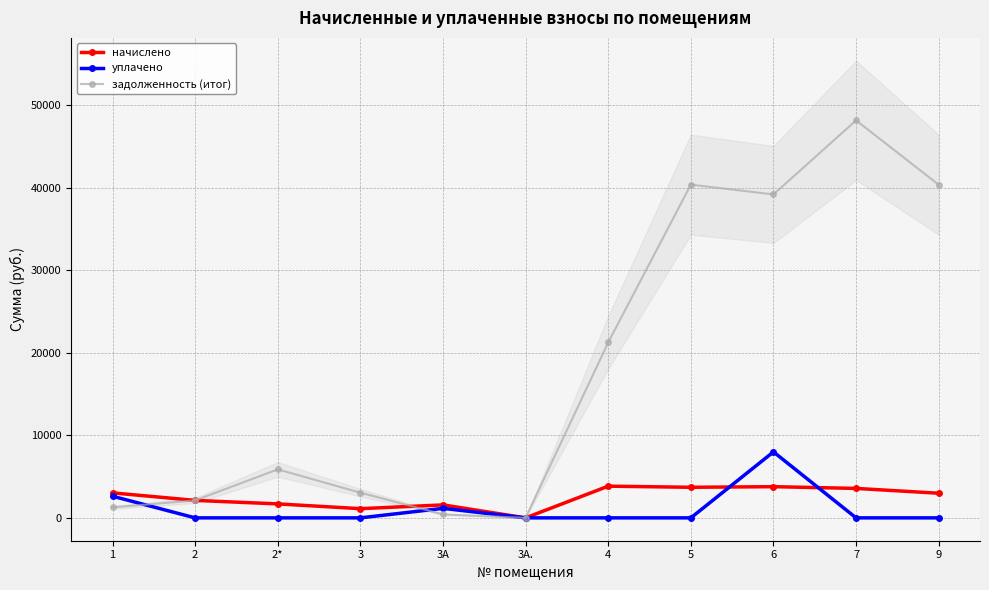

What is the spread (max minus min) of values at 9?

40385.9